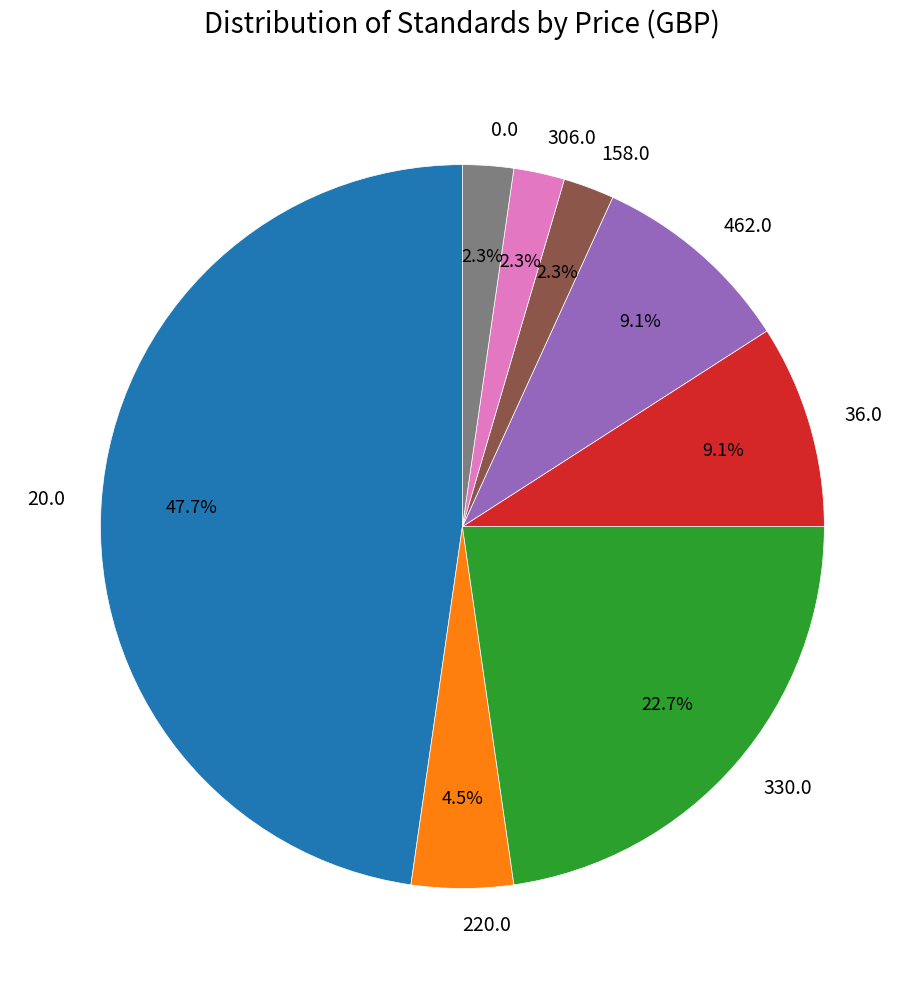

To the nearest percent, what is the average slice percentage?

12%